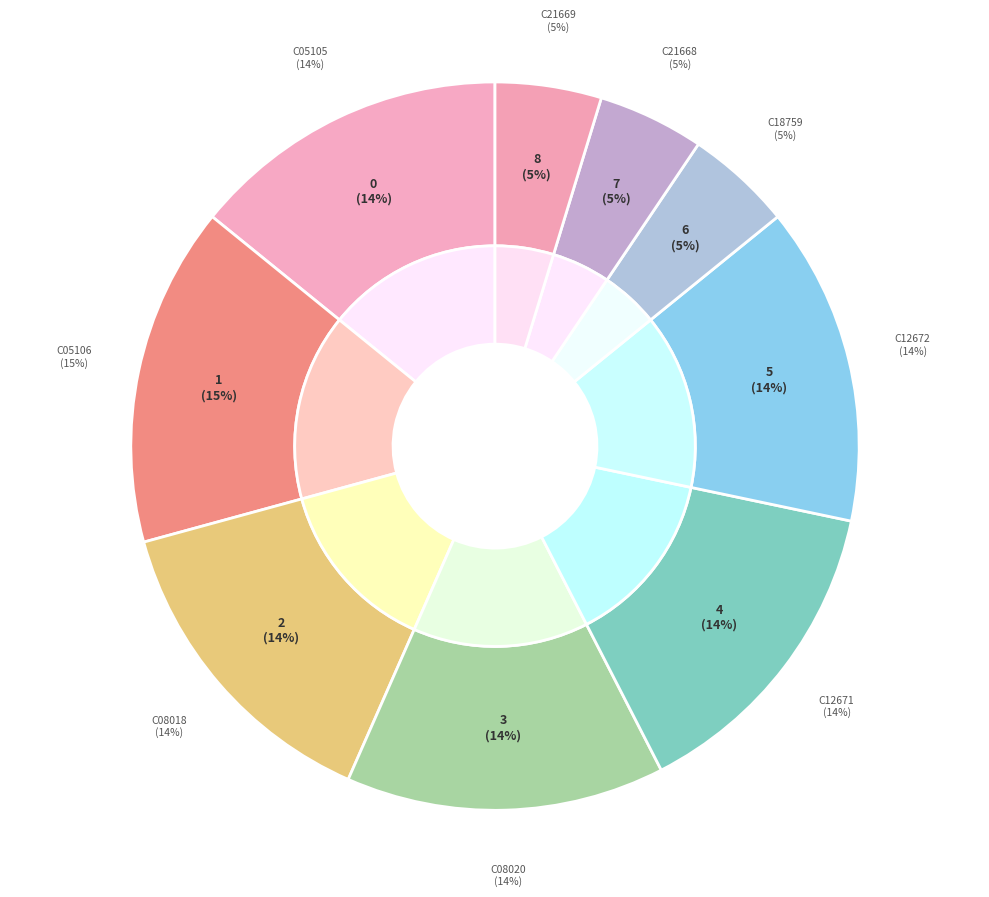

Does C08018 represent more than half of the total?

No